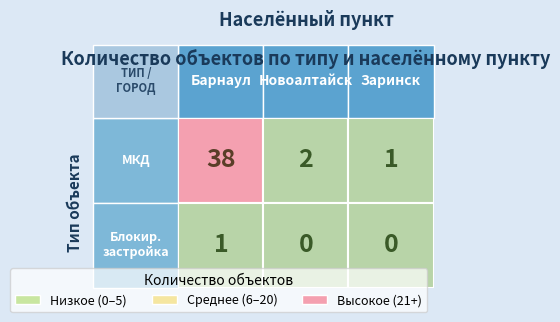

Reading right to left, list all the values displayed in this chart.

многоквартирный жилой дом: Заринск=1	Новоалтайск=2	Барнаул=38
дом блокированной застройки: Заринск=0	Новоалтайск=0	Барнаул=1